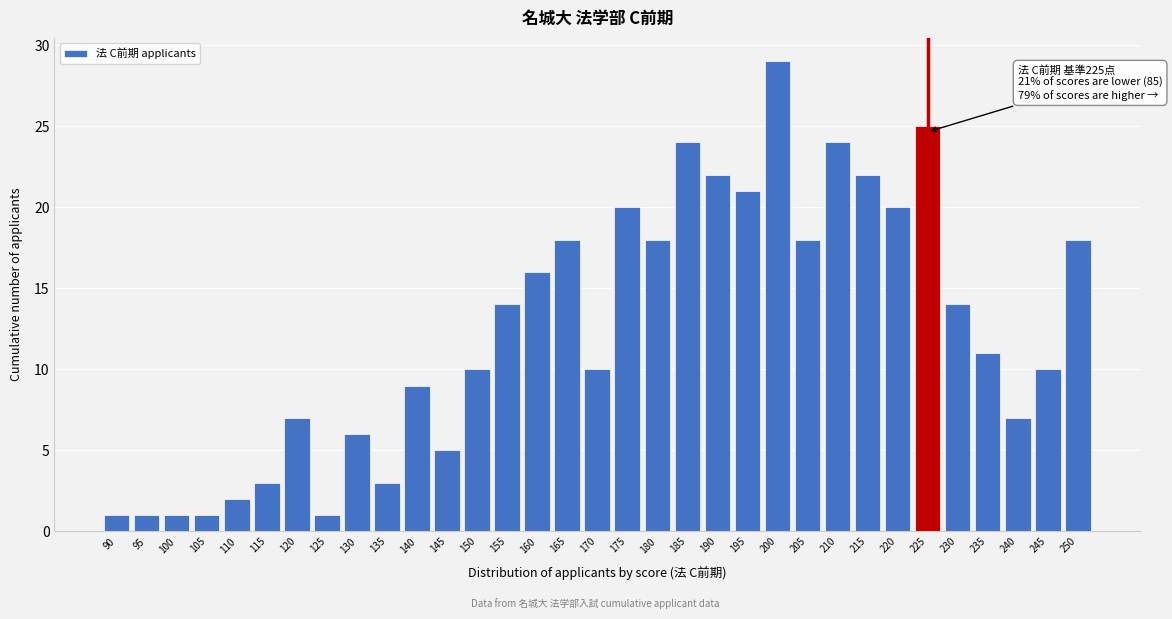

What is the value of the 17th bar from the left?

10